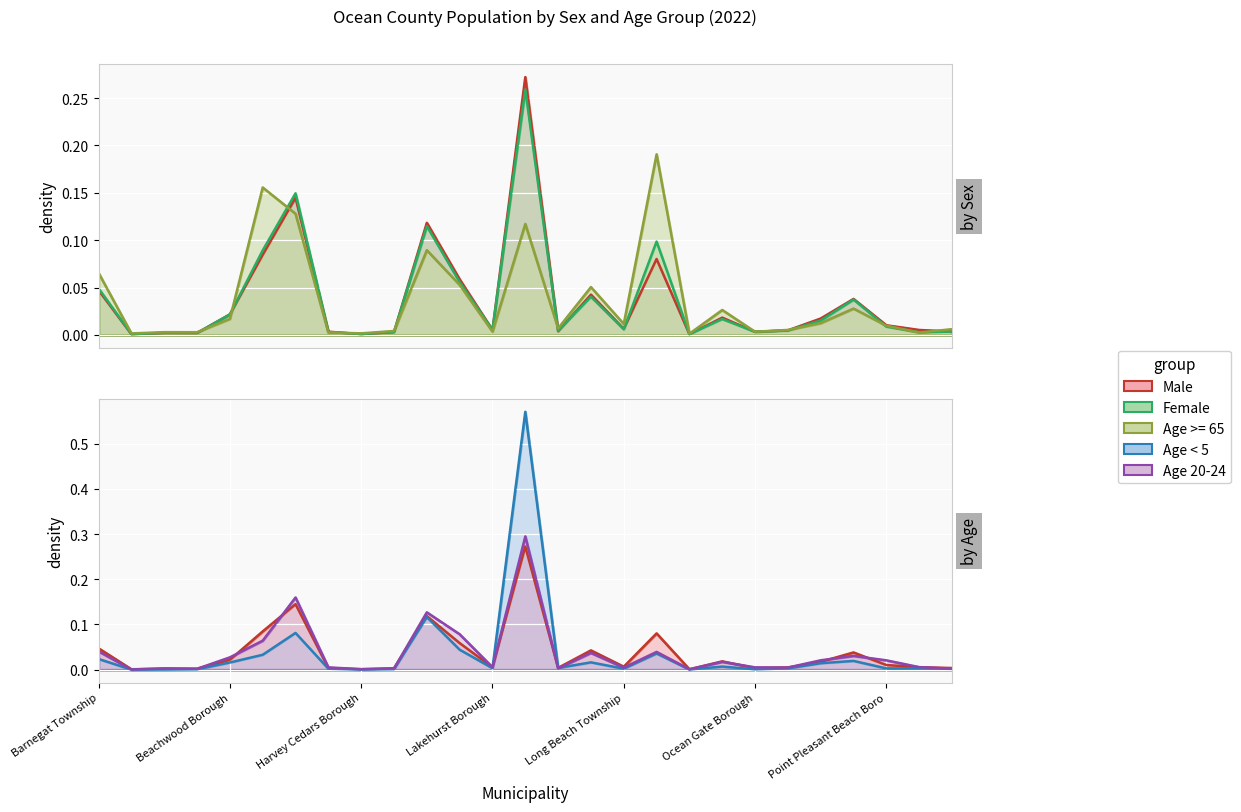

Where is Age >= 65 nearest to the value 0?

Mantoloking Borough